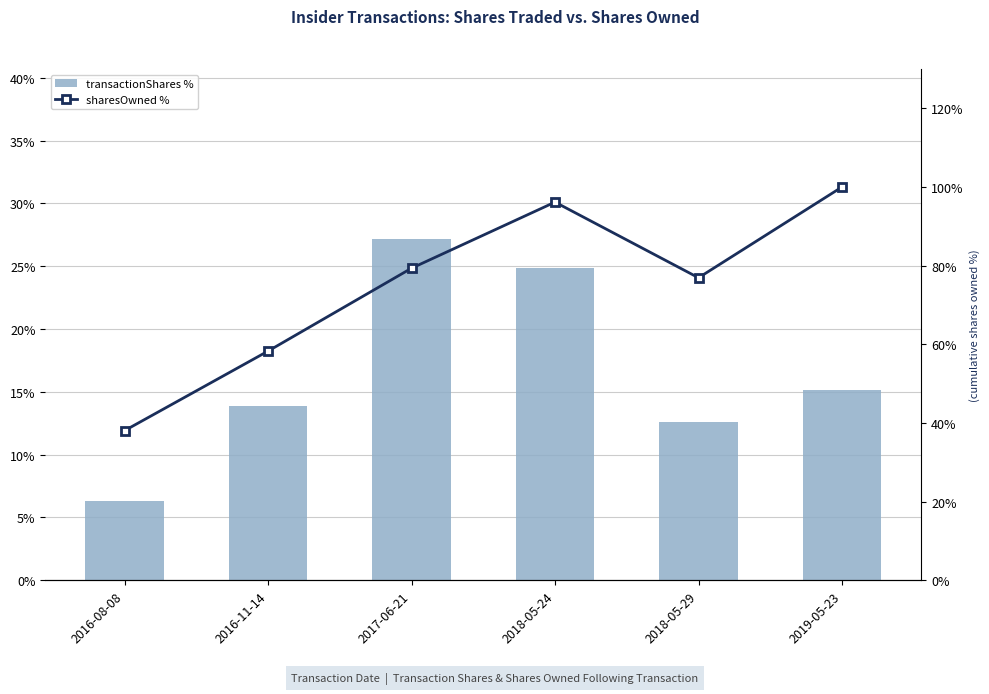

At which label does sharesOwned cumulative % first exceed 79?

2017-06-21